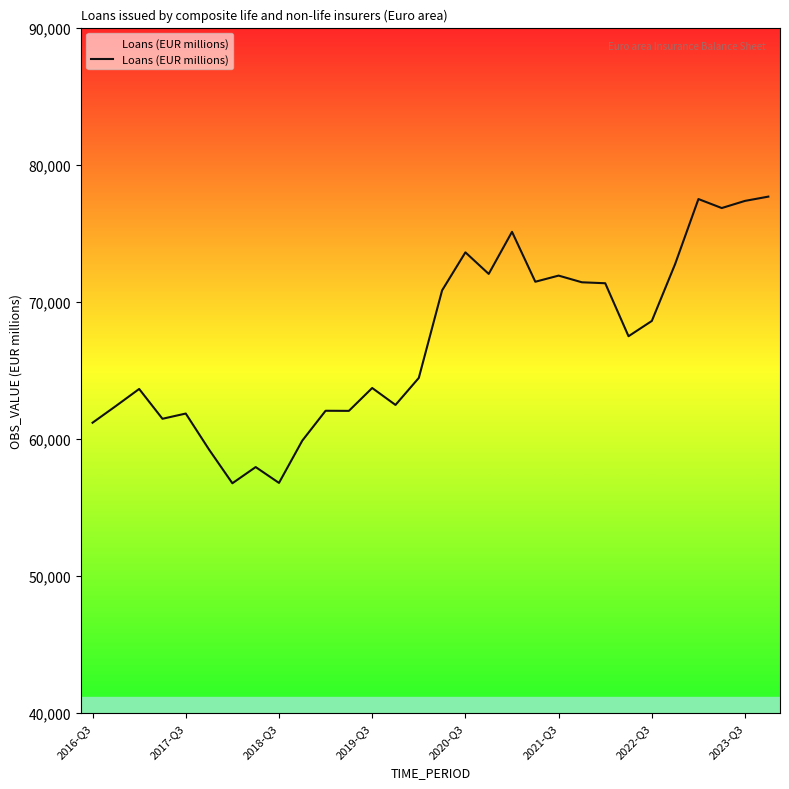

What is the smallest value displayed?

56771.4